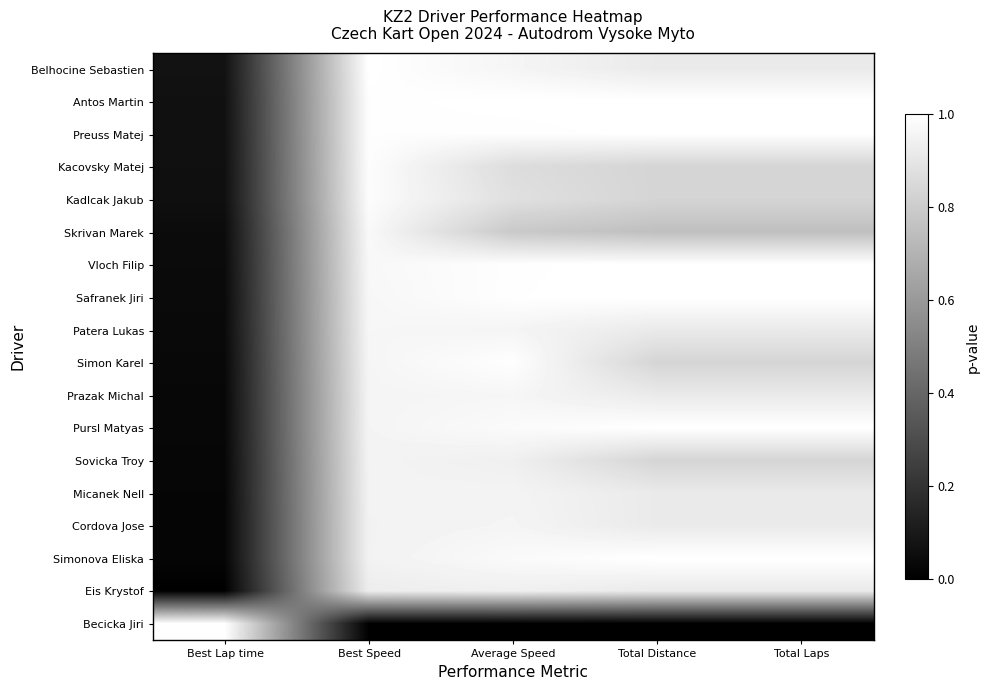

Which category has the highest value across all series?

Best Speed